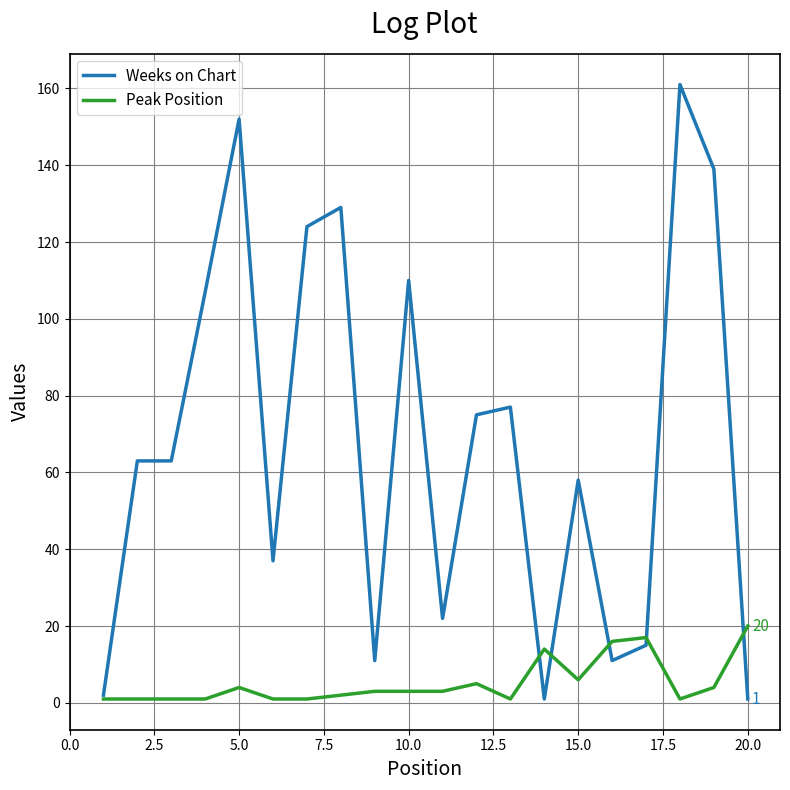

List the series in order of their overall mean, highest first.

Weeks on Chart, Peak Position